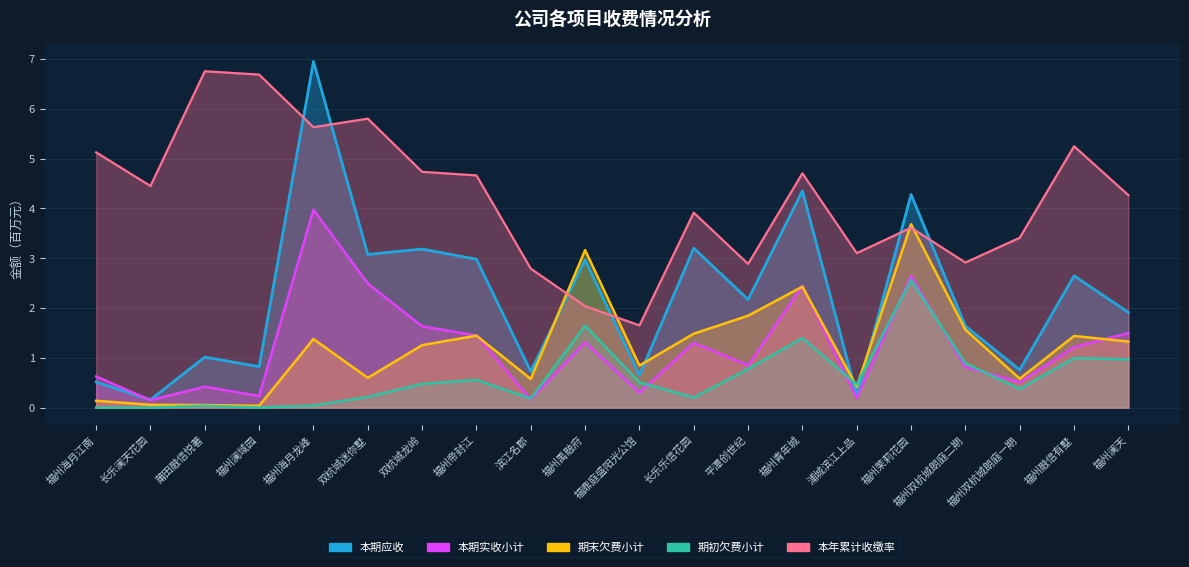

Rank the series by their maximum value, from lowest to highest.

期初欠费小计, 期末欠费小计, 本期实收小计, 本年累计收缴率, 本期应收